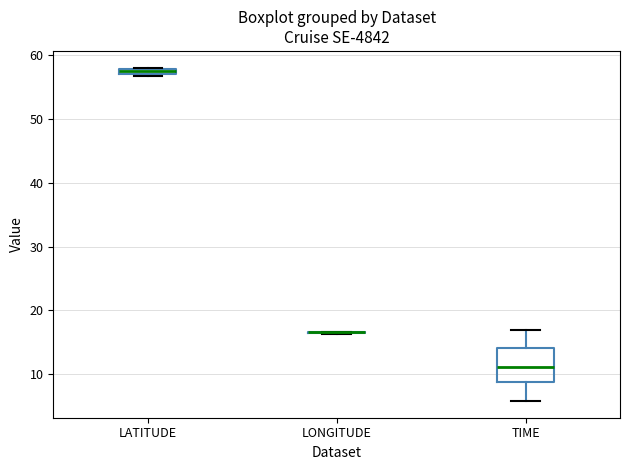

Which box is the tallest, from its lower edge to its upper edge?

TIME